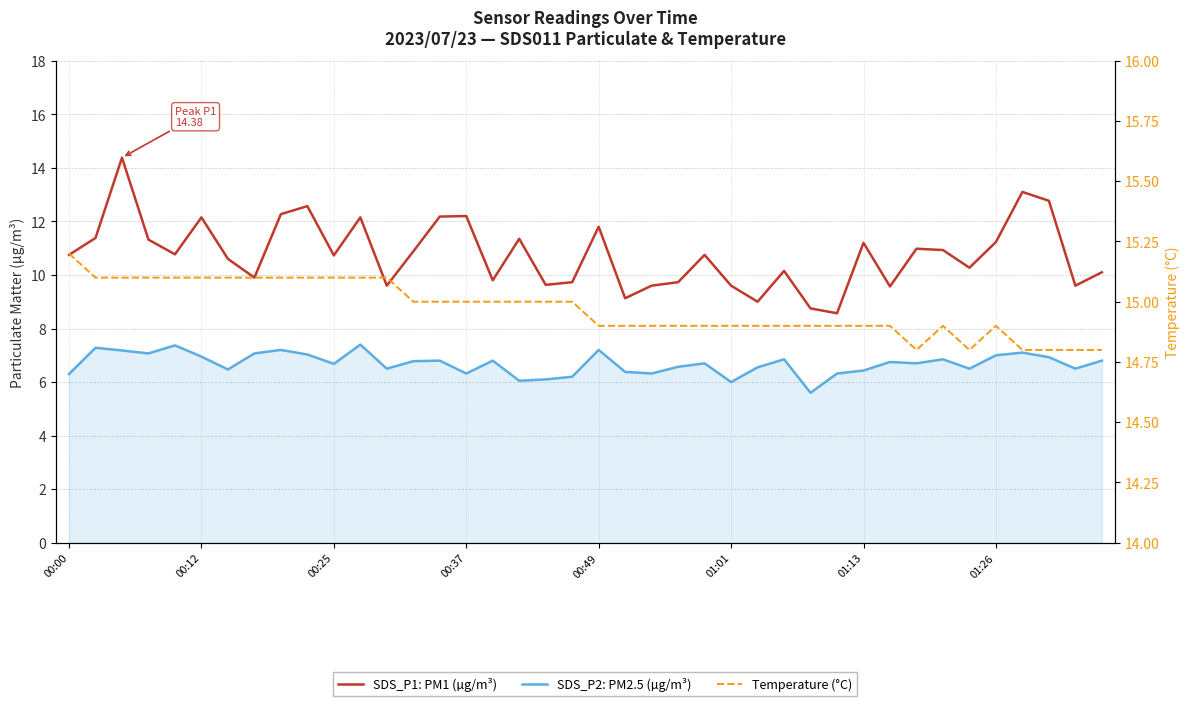

How many data points in SDS_P1: PM1 (µg/m³) are less than 10?

14